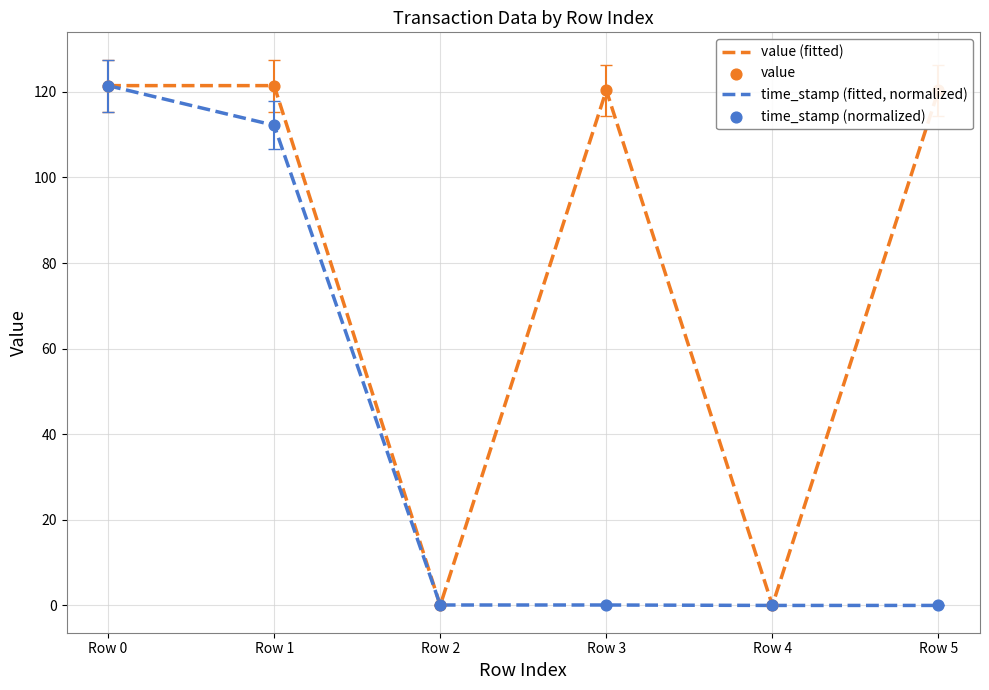

Between Row 1 and Row 4, which series saw the biggest shift?

value (fitted)